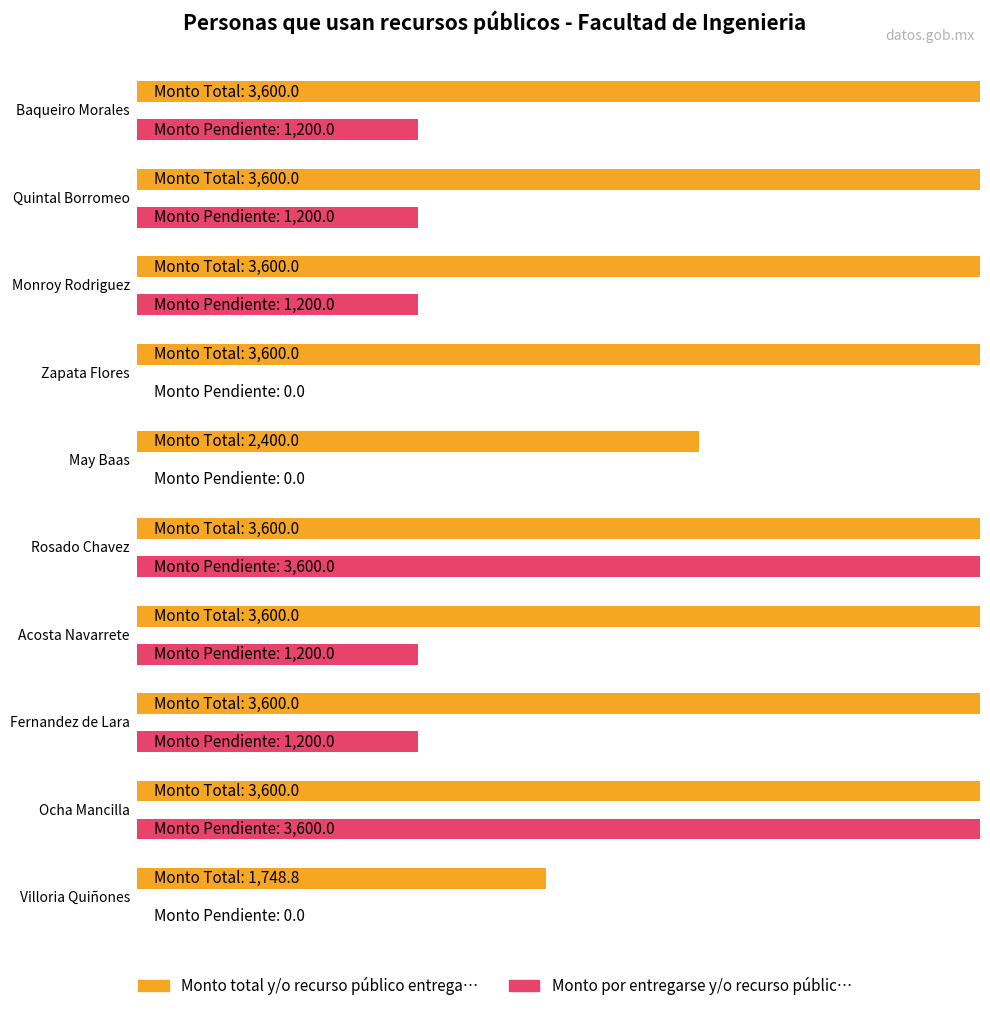

What are all the series names shown in the legend?

Monto total y/o recurso público entrega…, Monto por entregarse y/o recurso públic…